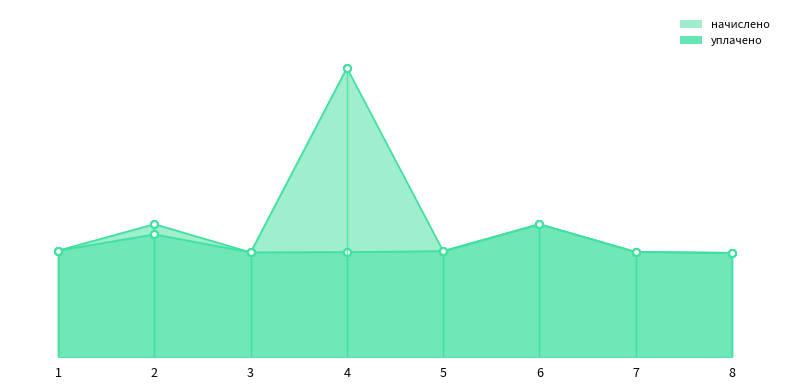

Where is the first local maximum for начислено (line)?

2